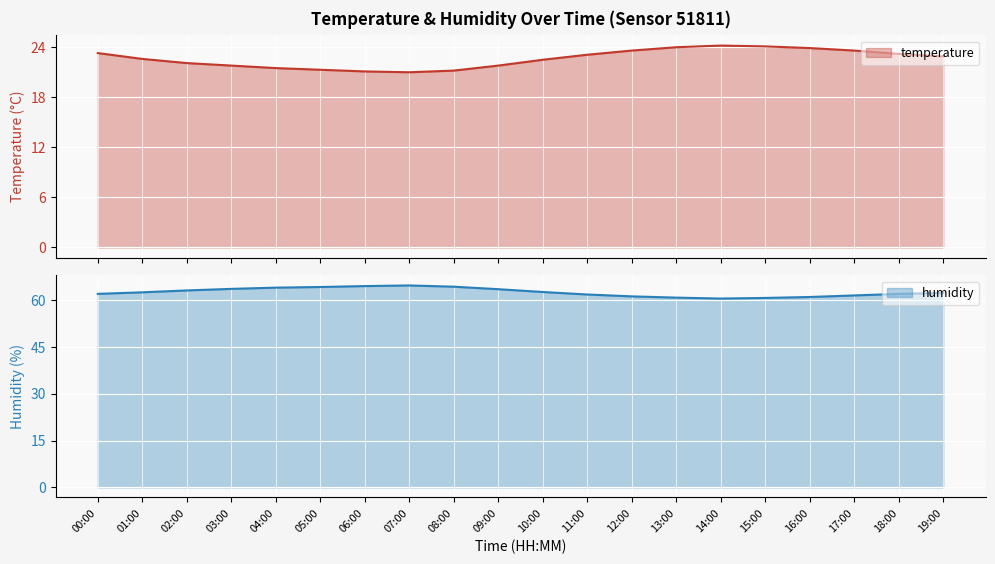

The value of humidity at 07:00 is 64.7. True or false?

True